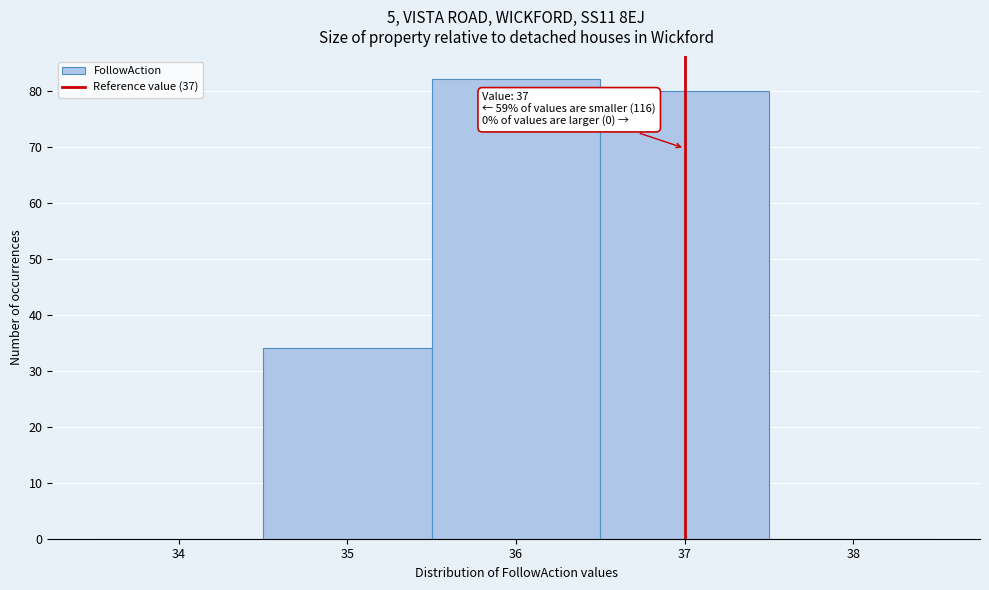

Which range on the x-axis has the tallest bar?

35.5 to 36.5